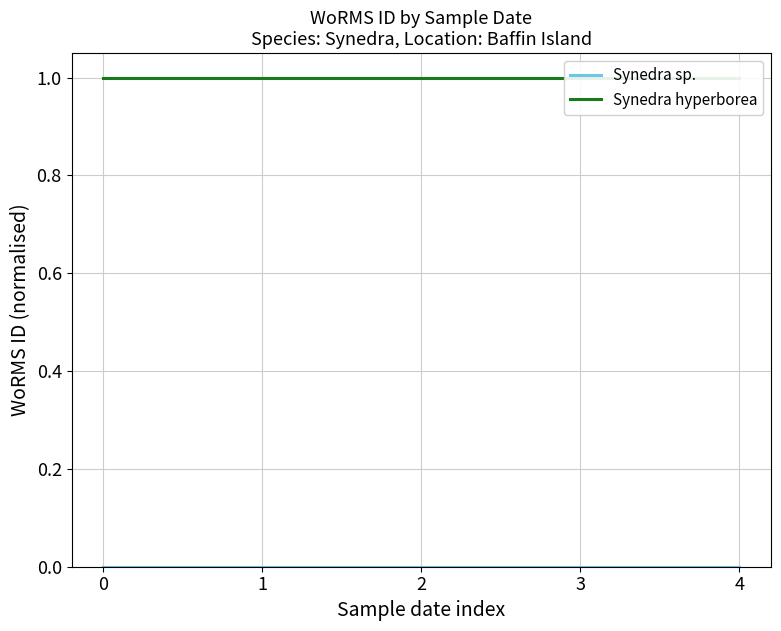

What are all the series names shown in the legend?

Synedra sp., Synedra hyperborea